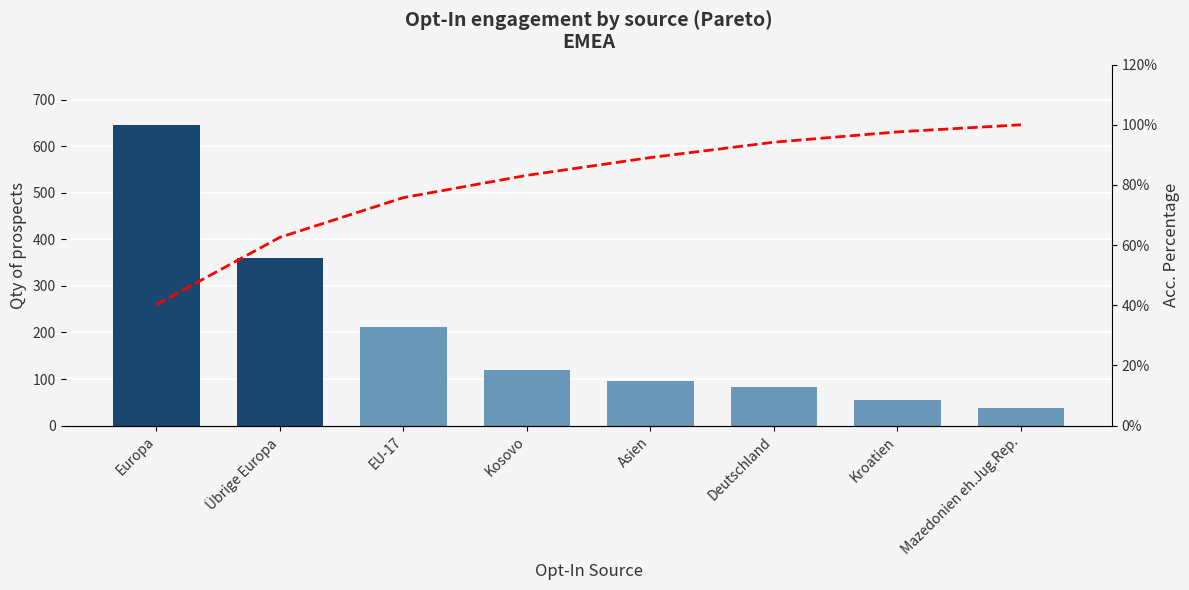

What is the total value across all series at Deutschland?

176.2